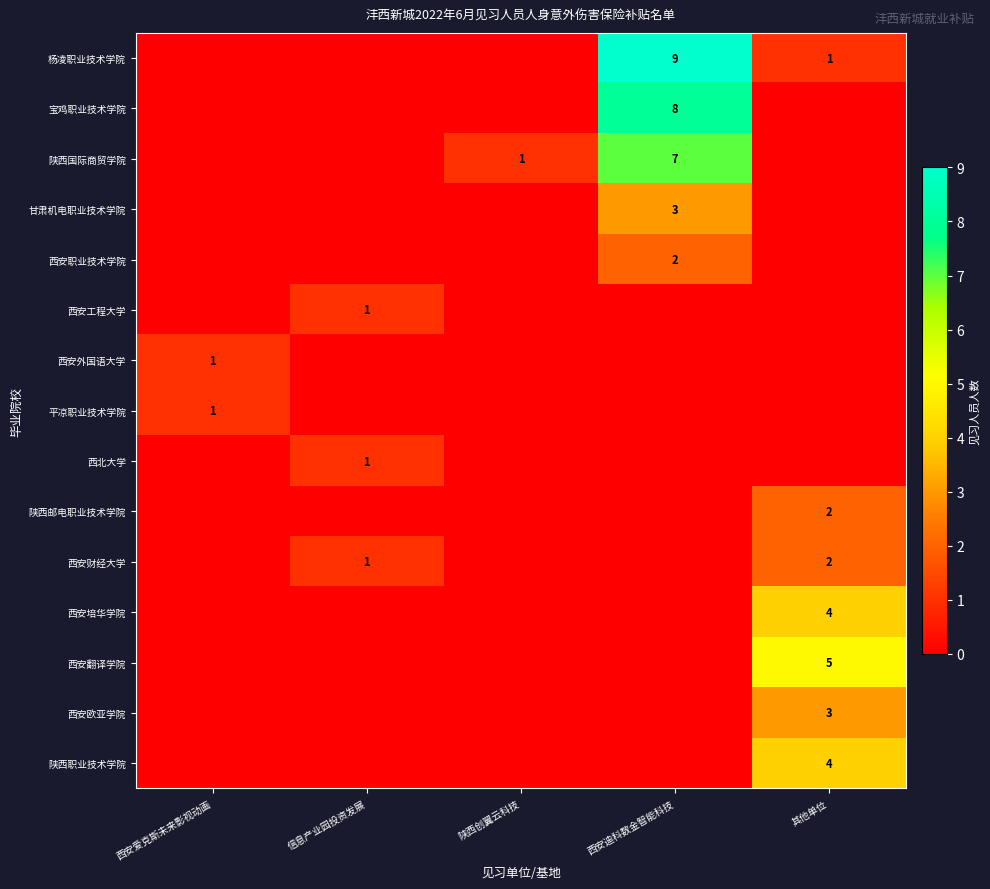

The 宝鸡职业技术学院 series shows 8 at 西安迪科数金智能科技. True or false?

True